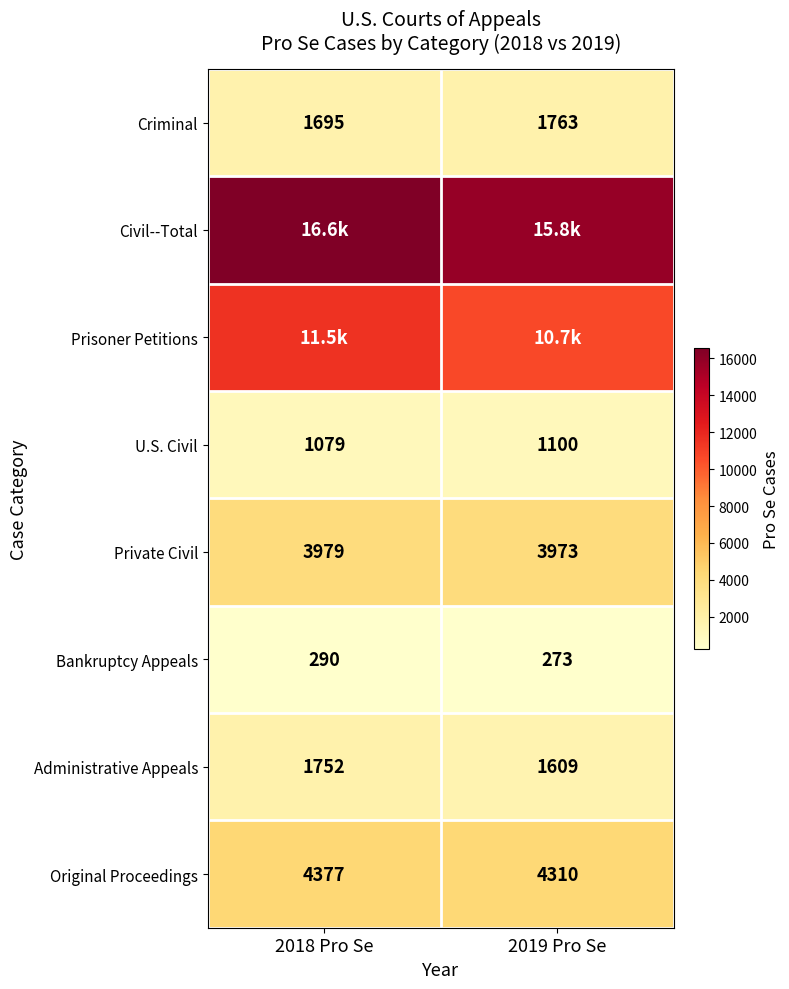

Count the Criminal values in the range 1695 to 1763.

2